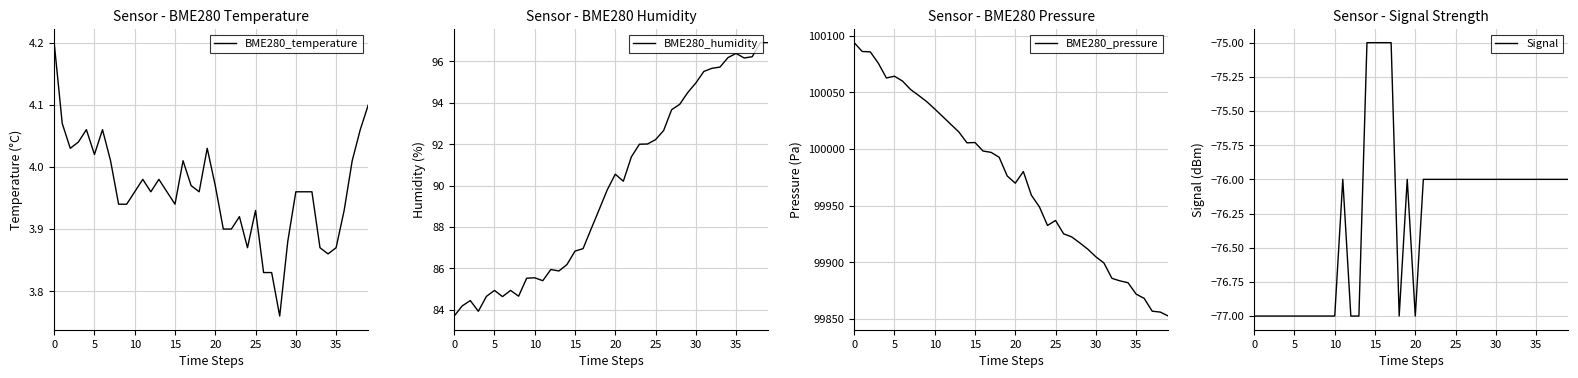

What is the label of the 27th point from the left?

26